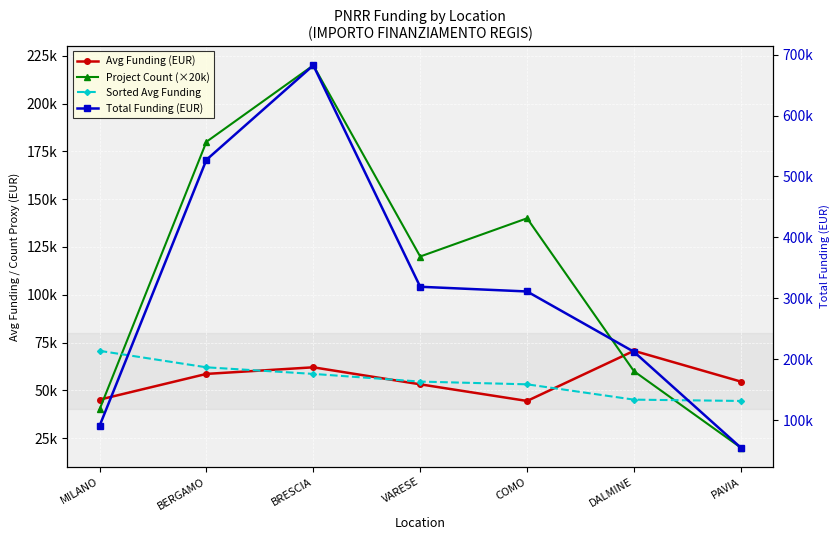

What is the difference between the maximum and minimum values in the Avg Funding (EUR) series?

26218.5